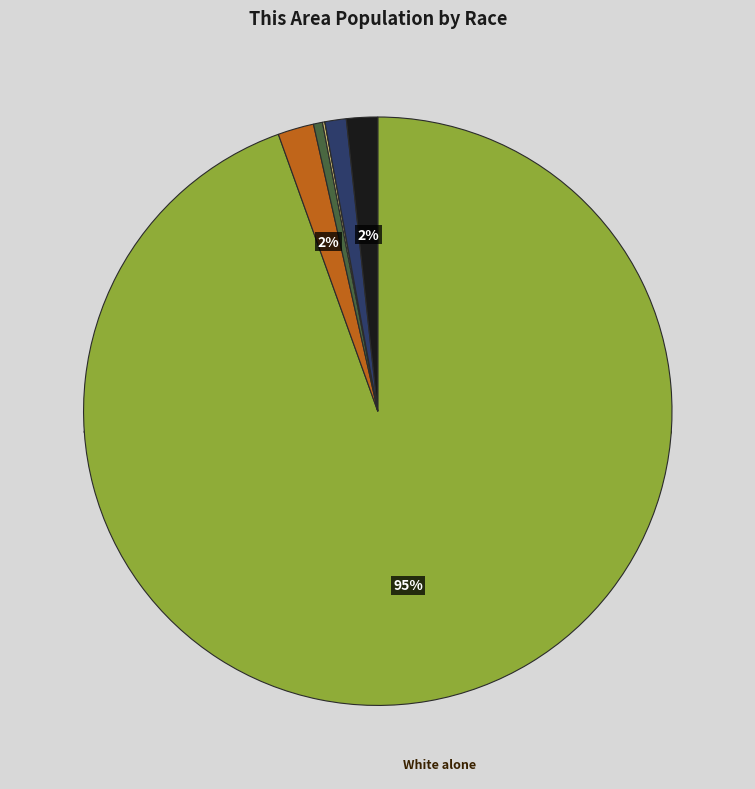

The American Indian and Alaska Native slice represents 0% of the pie. True or false?

True